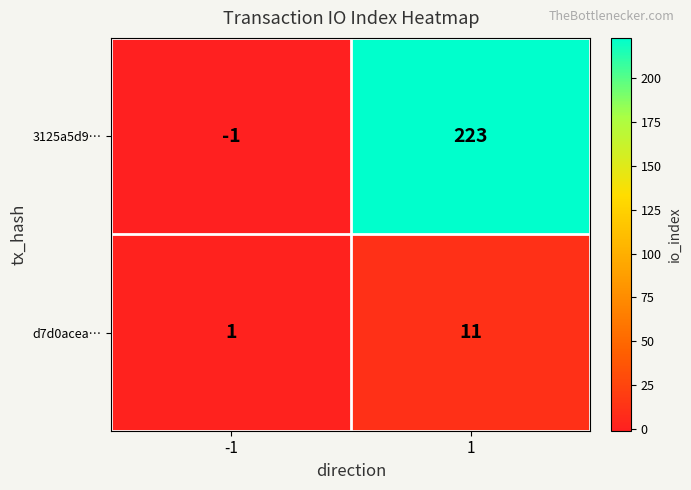

List the series in order of their peak value, lowest first.

d7d0acea…, 3125a5d9…